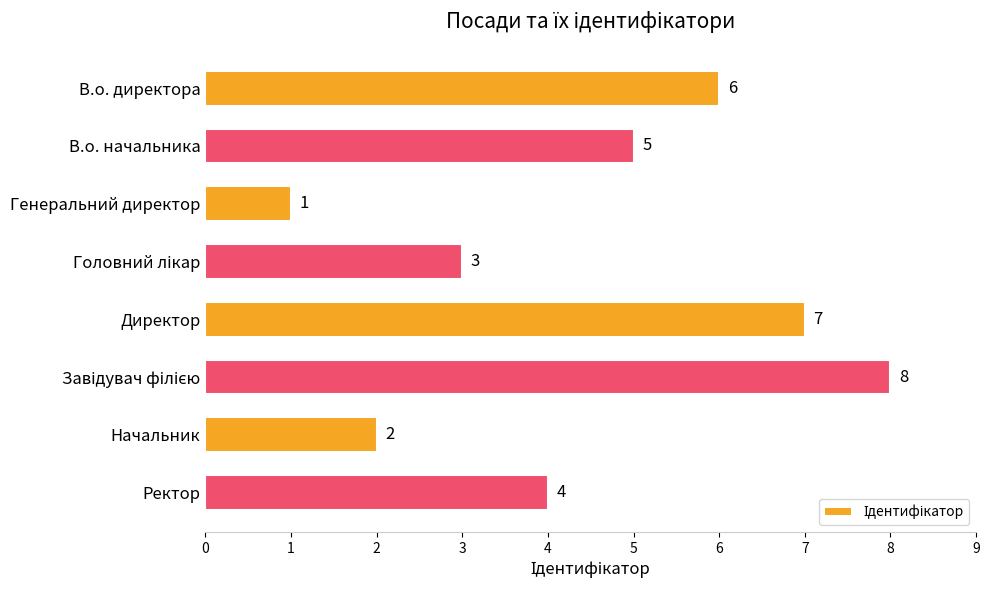

The value at Генеральний директор is 1. True or false?

True